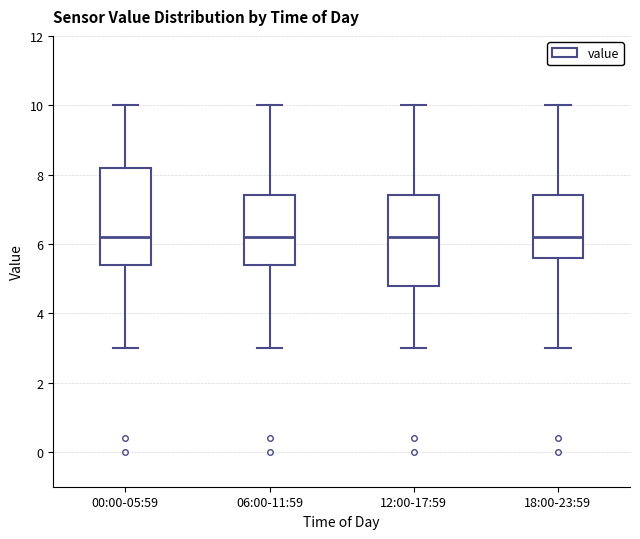

Where does the median line of the box for 00:00-05:59 sit on the y-axis? The values are not printed on the chart, so give them approximately, as read against the axis.

6.2